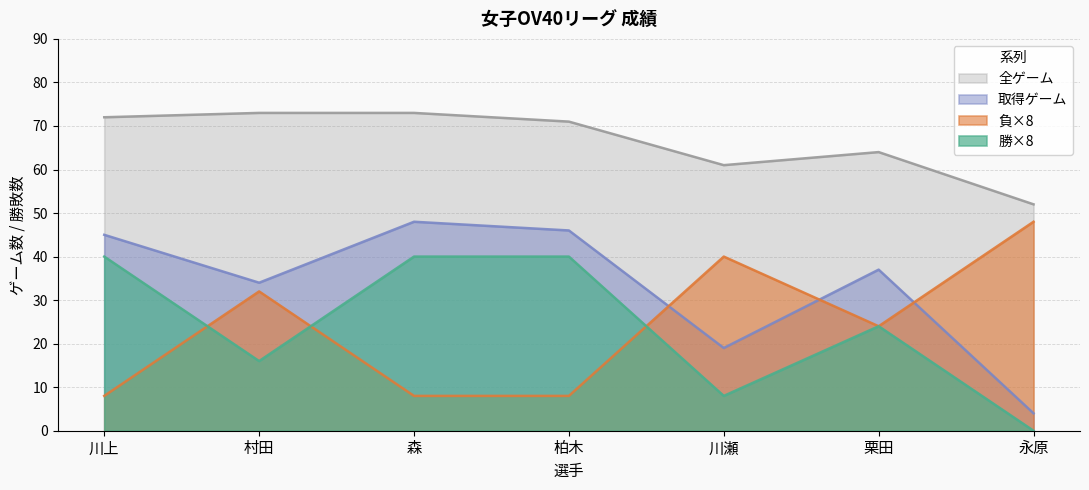

Reading left to right, what are all the values shown in this chart?

勝: 8	32	8	8	40	24	48
負: 40	16	40	40	8	24	0
取得ゲーム: 45	34	48	46	19	37	4
全ゲーム: 72	73	73	71	61	64	52